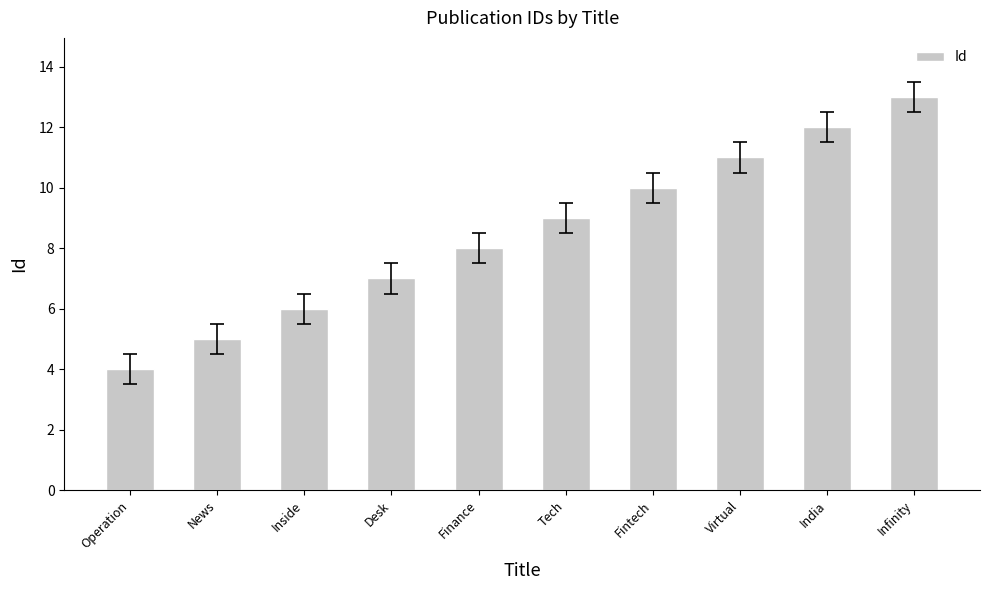

What is the label of the 3rd bar from the left?

Inside